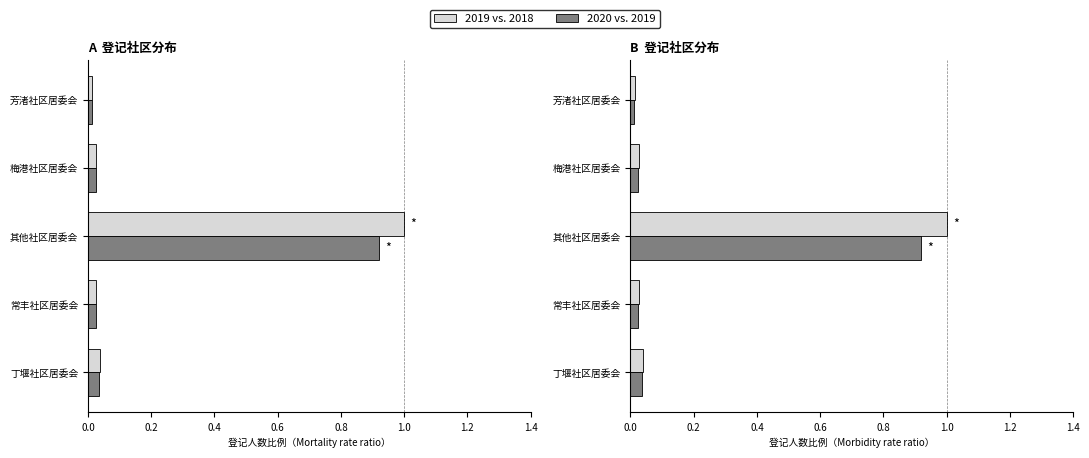

What is the average value of the 2019 vs. 2018 series?

0.2